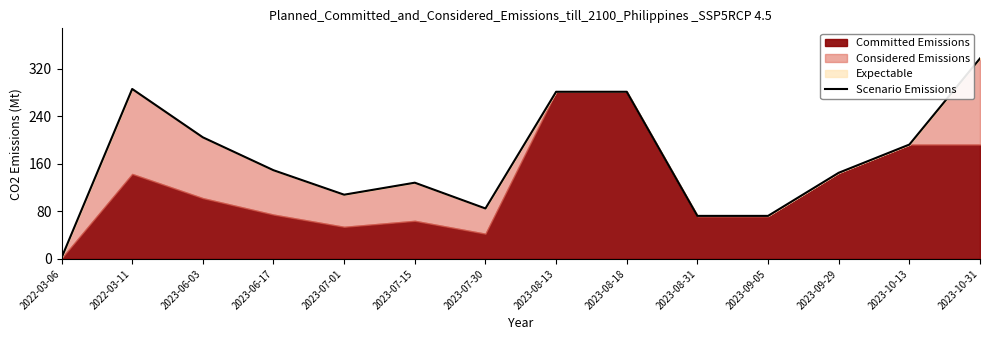

Rank the categories by value from lowest to highest.

2022-03-06, 2023-09-05, 2023-08-31, 2023-07-30, 2023-07-01, 2023-07-15, 2023-09-29, 2023-06-17, 2023-10-13, 2023-06-03, 2023-08-18, 2023-08-13, 2022-03-11, 2023-10-31